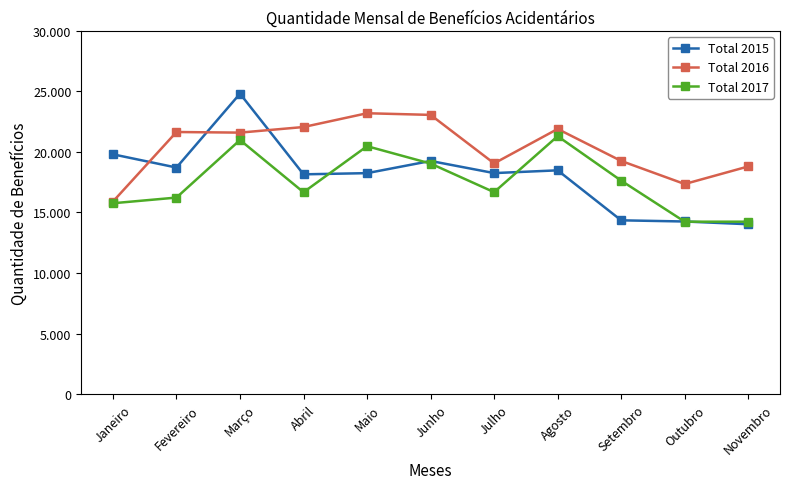

Is this an area chart (filled region under the line)?

No